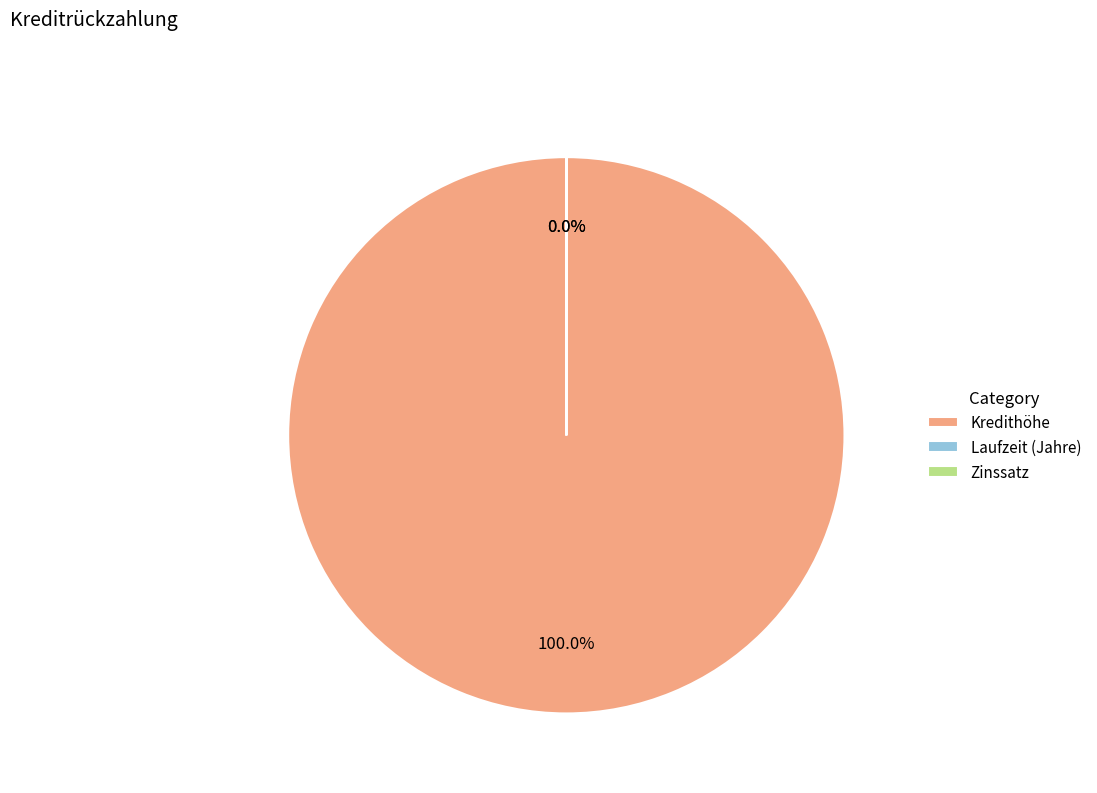

Which category has the biggest portion of the pie?

Kredithöhe